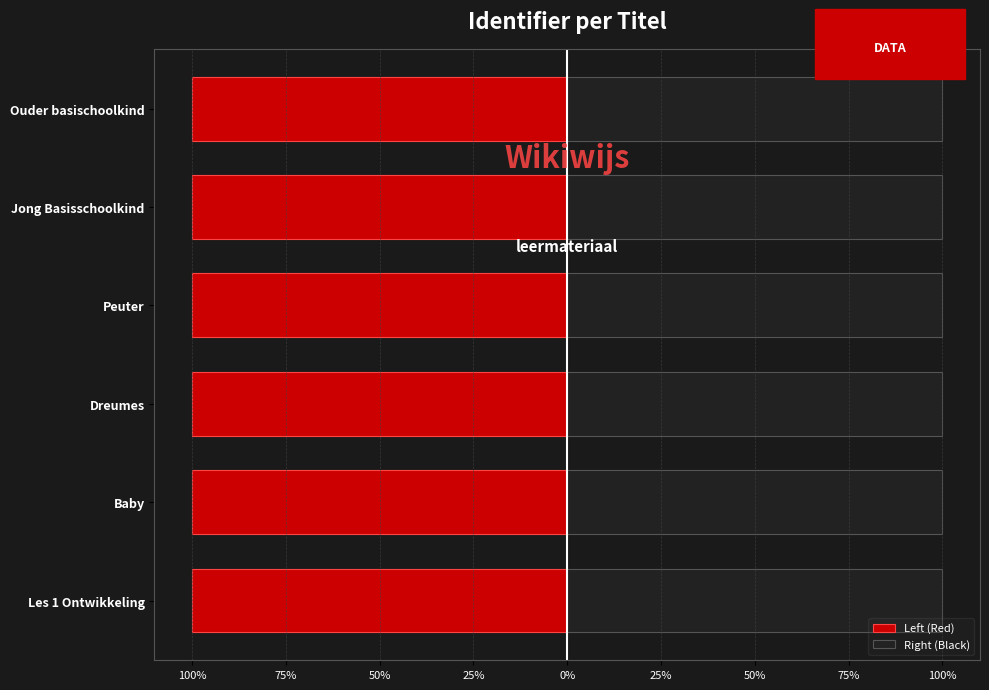

How many data points does each series have?

6